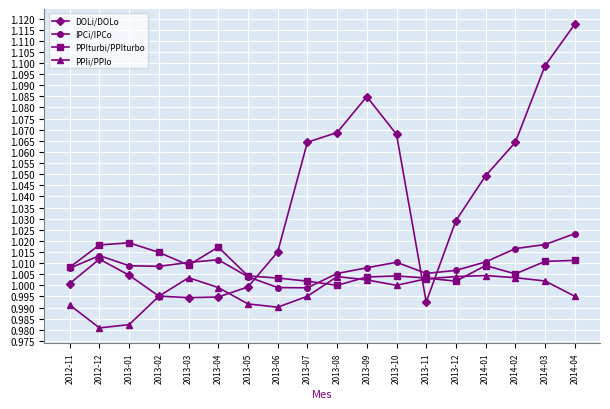

Is it true that PPIi/PPIo equals 1.7 at 2013-09?

False